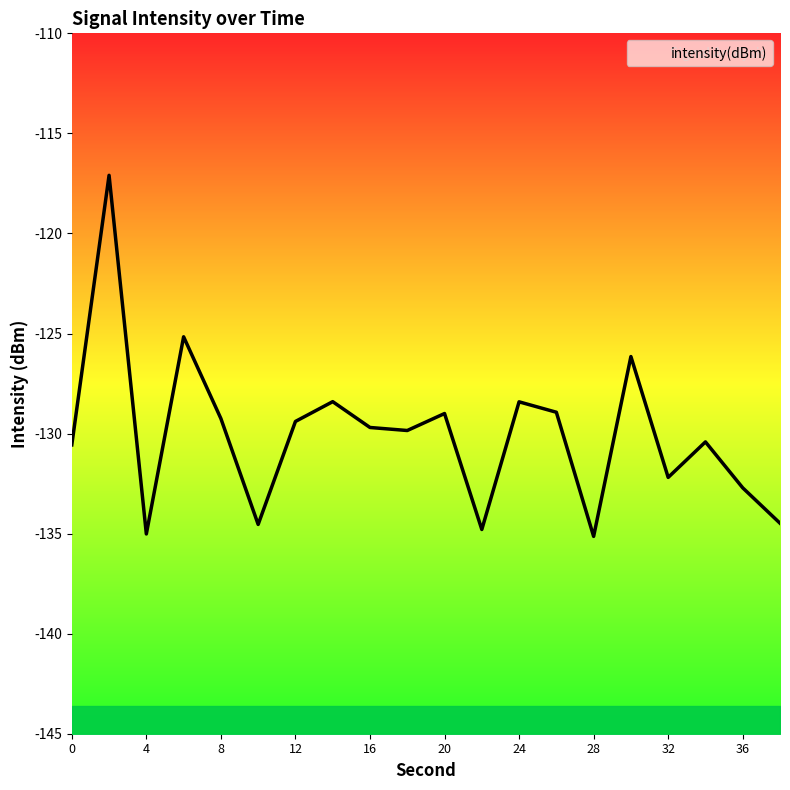

Where is the data nearest to the value -126?

30